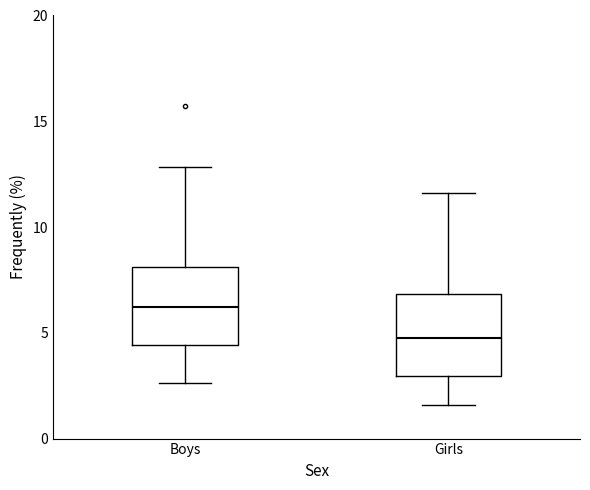

Which box's median line is the highest?

Boys